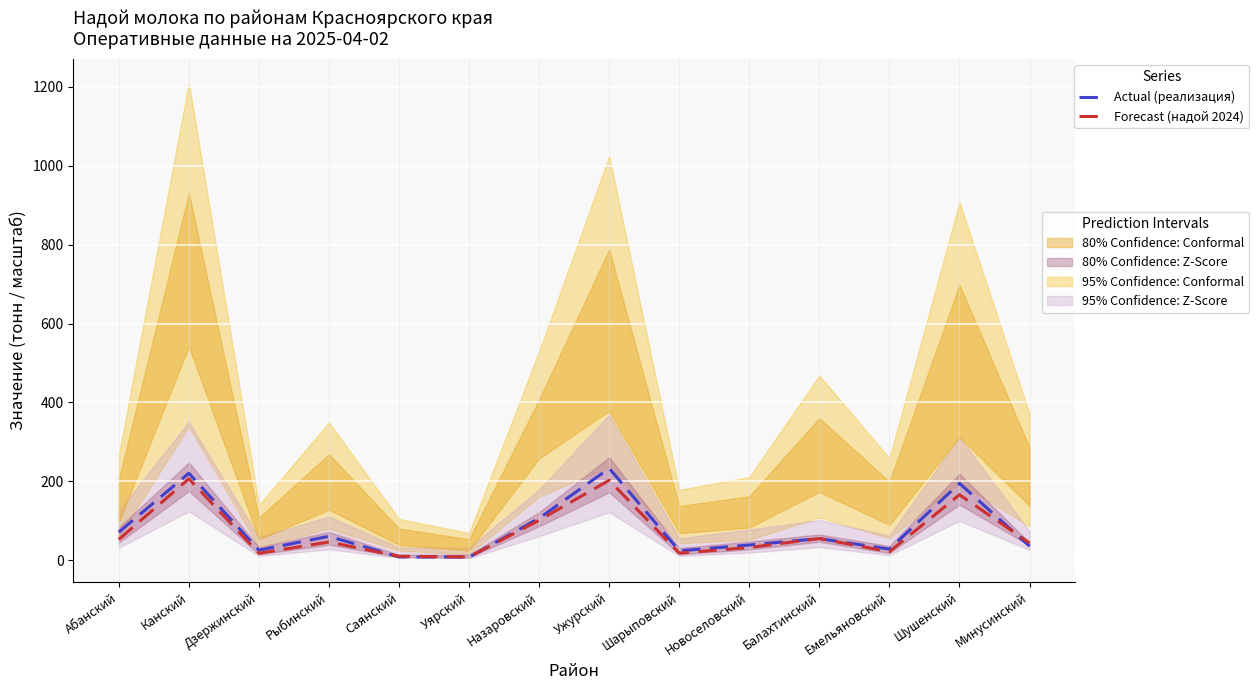

How many data points does each series have?

14